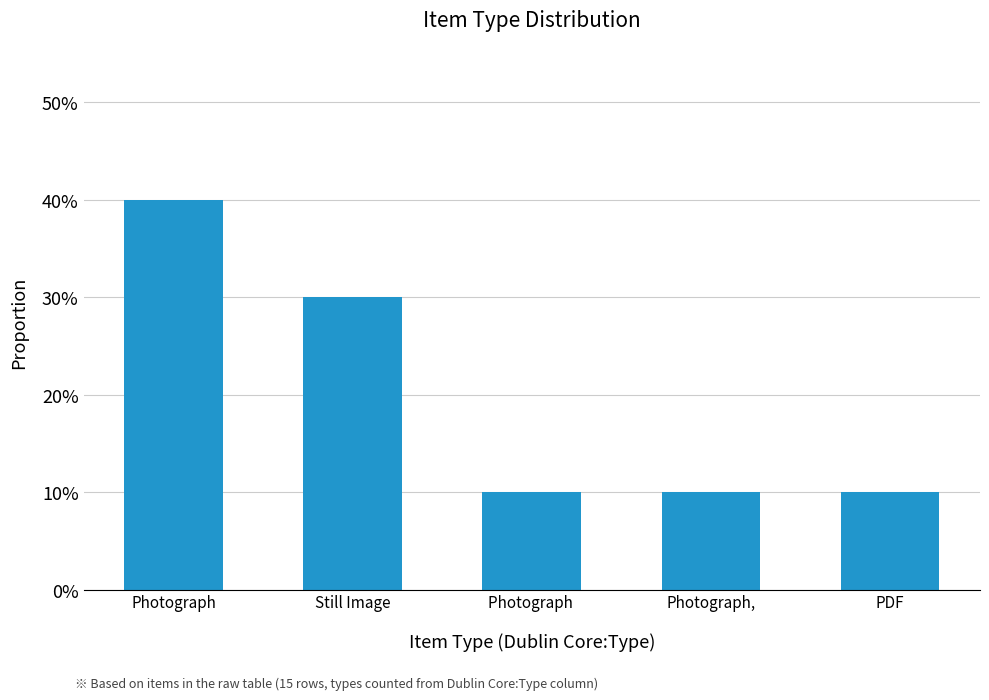

The value at Photograph, is 0.2. True or false?

False